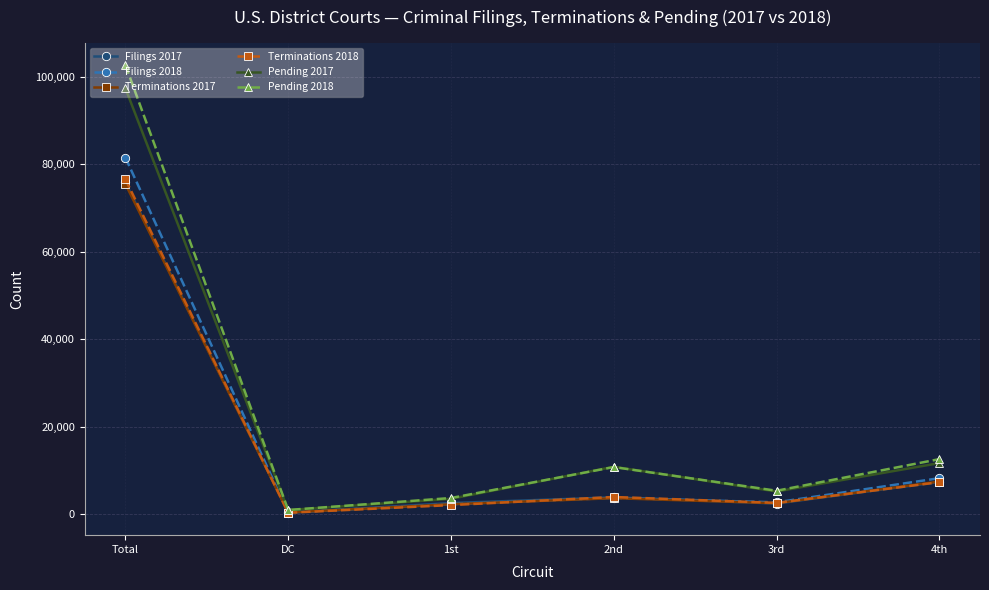

At which category does Pending 2017 reach its first local valley?

DC